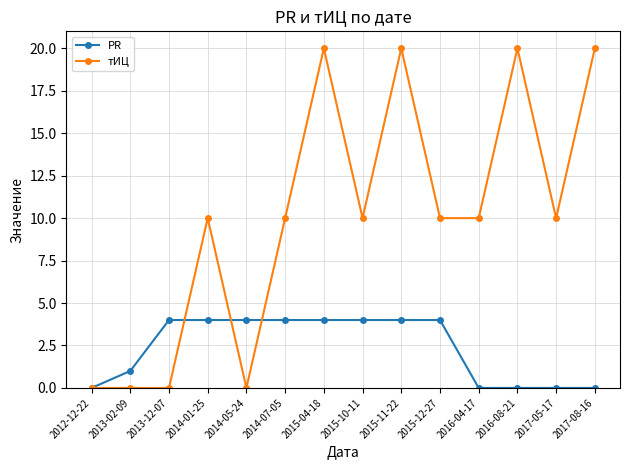

What is the label of the 2nd point from the right?

2017-05-17